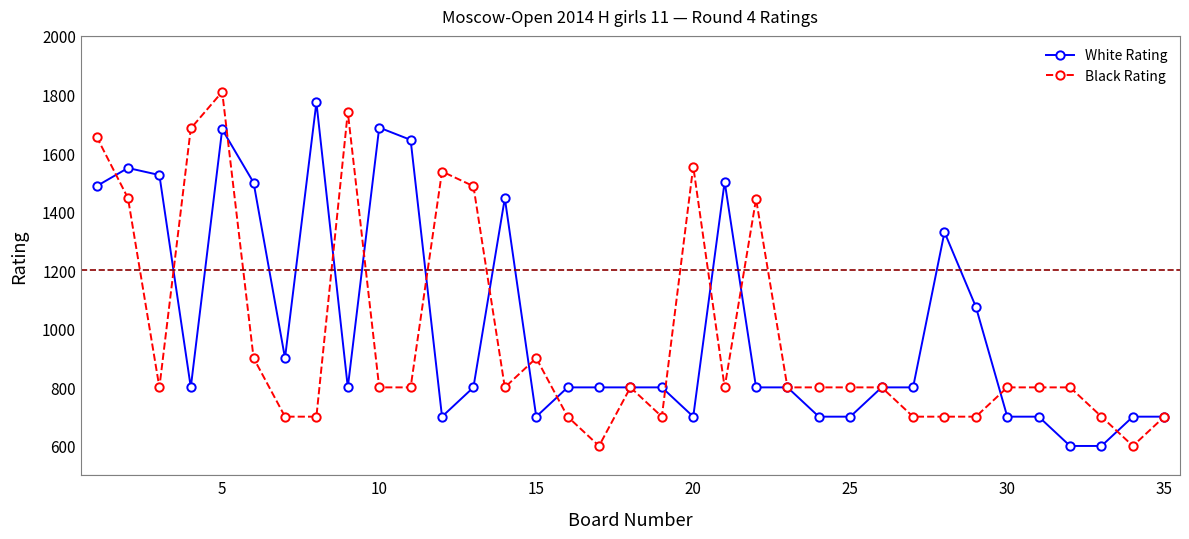

What is the value of the White Rating point at the 21st from the left?

1502